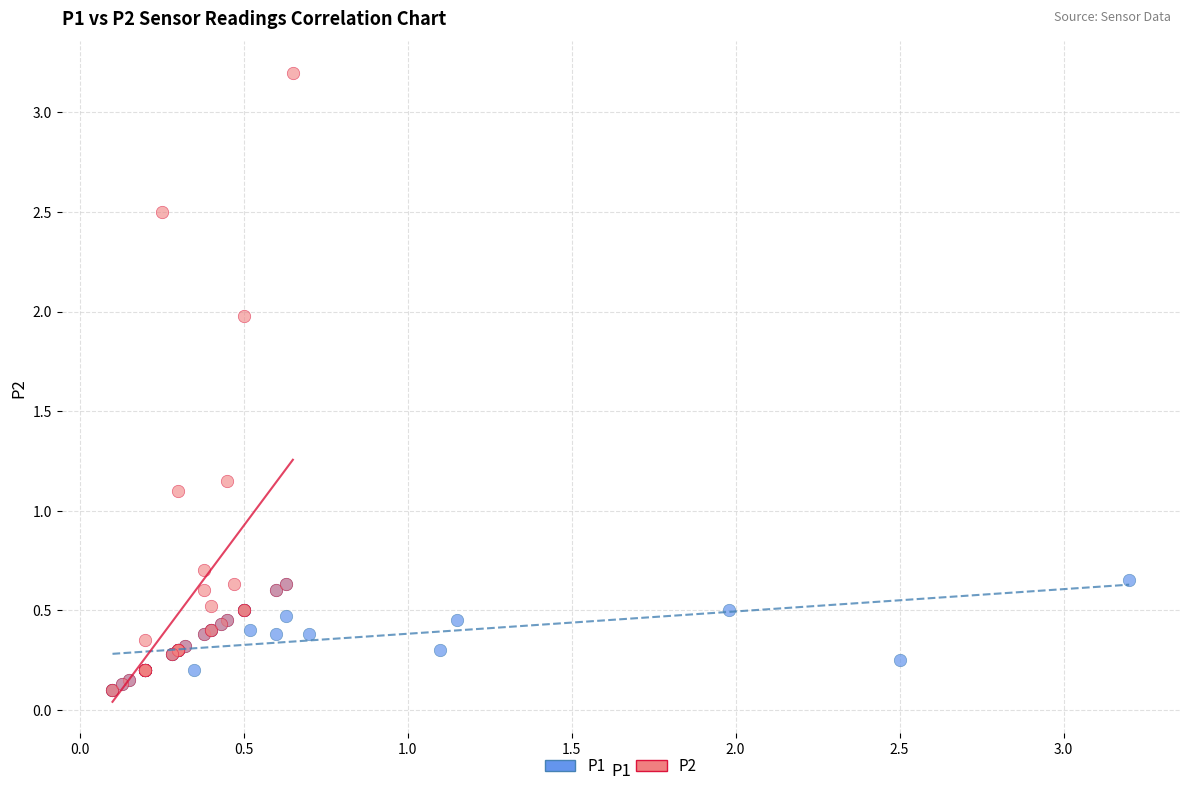

Which series has the largest Y range (max minus min)?

P2